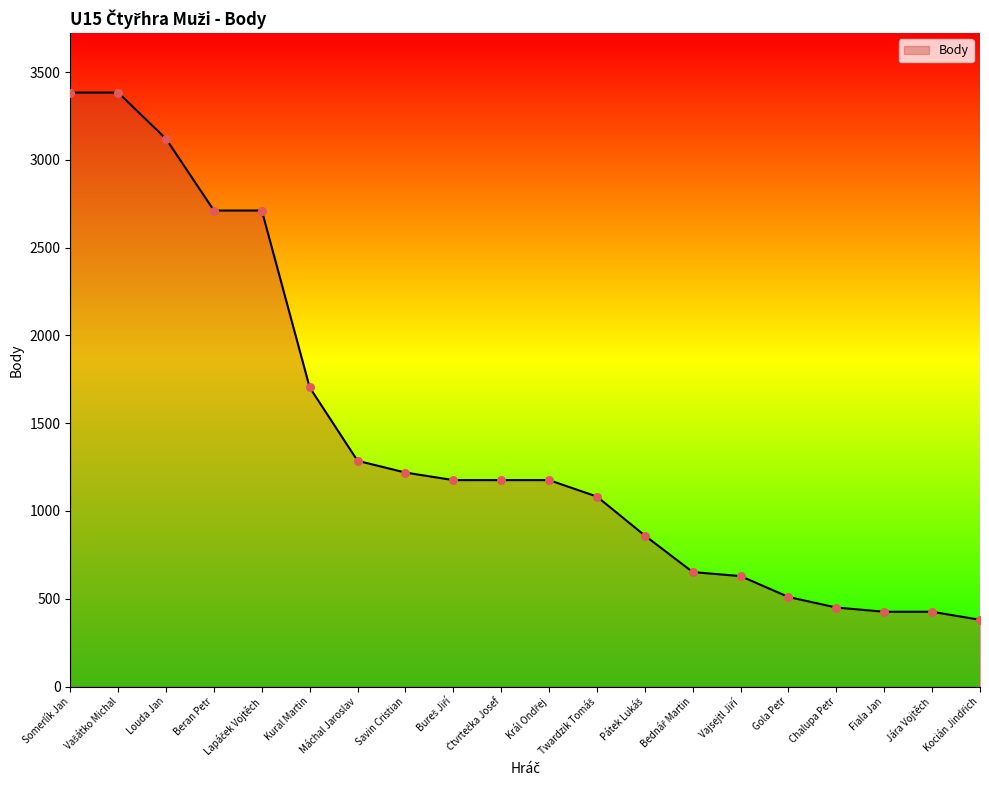

Read the value at Máchal Jaroslav.

1286